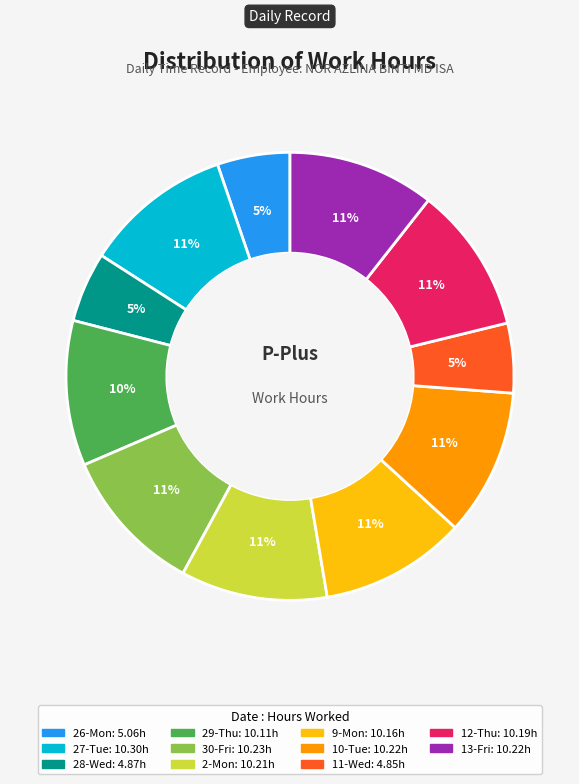

Does any single category account for the majority?

No